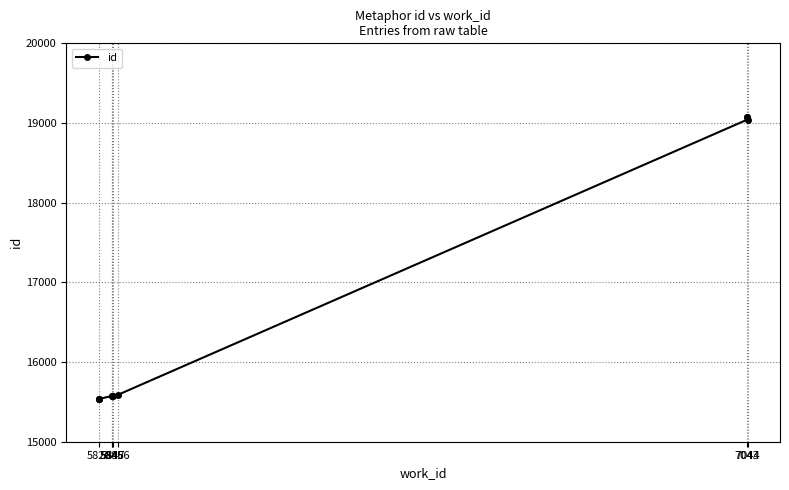

What is the minimum value shown in the chart?

15534